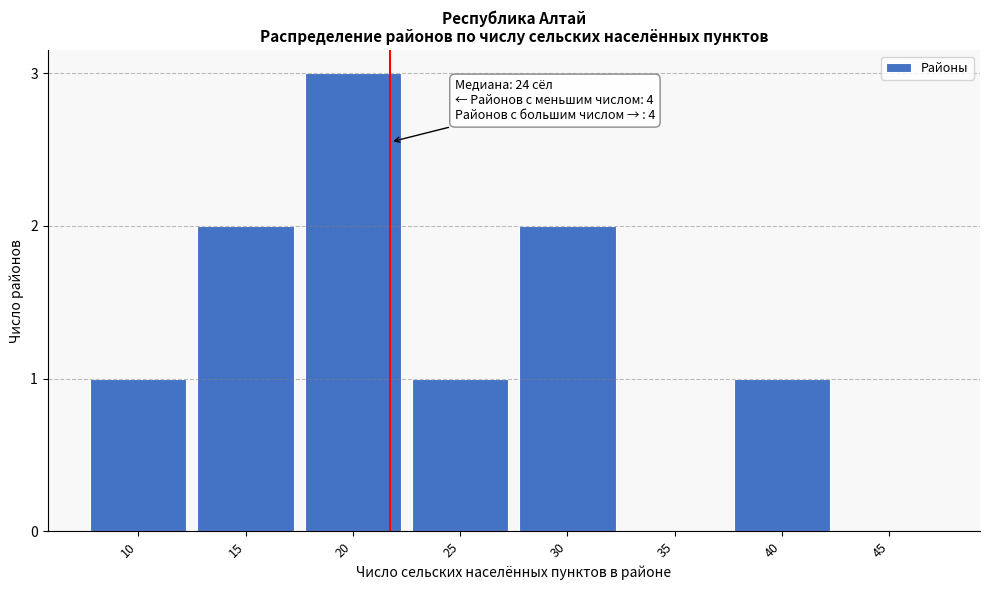

Reading left to right, extract all data points from this chart.

10=1	15=2	20=3	25=1	30=2	35=0	40=1	45=0